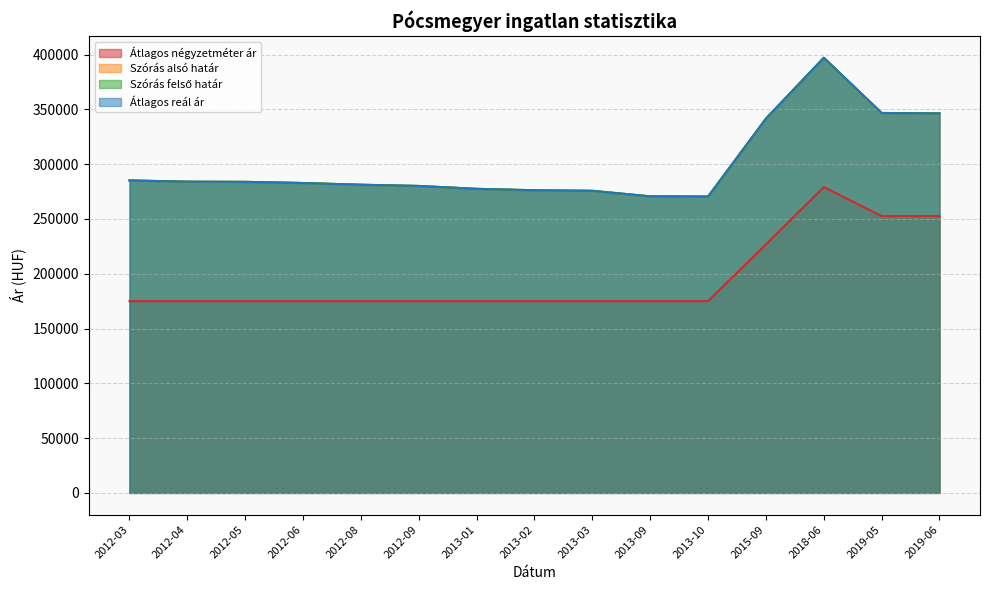

What is the average value of the Szórás felső határ series?

299924